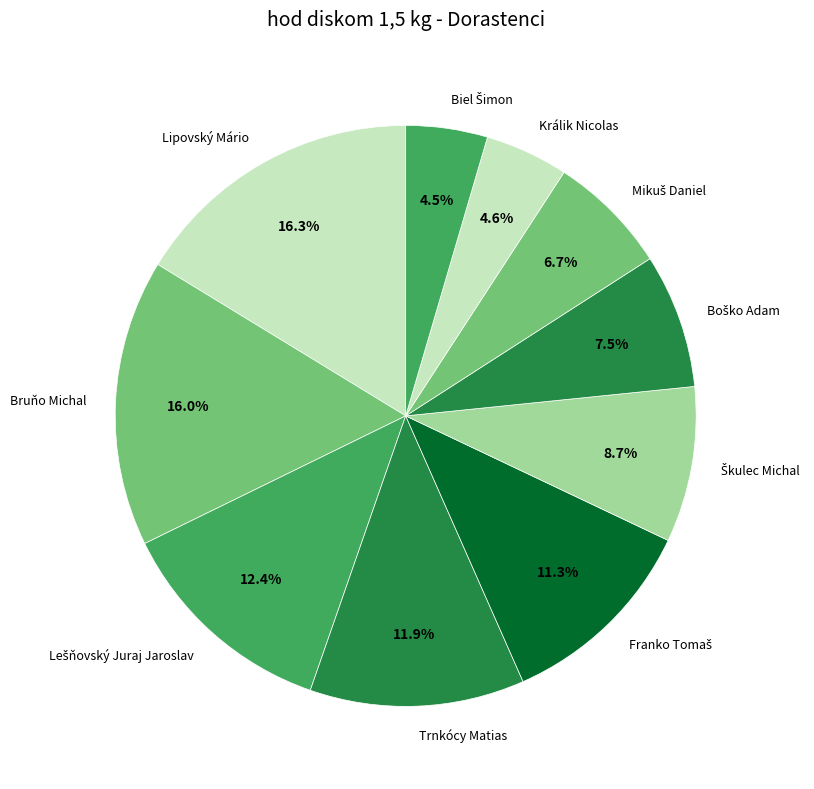

What percentage do Trnkócy Matias and Lipovský Mário together represent?

28.2%